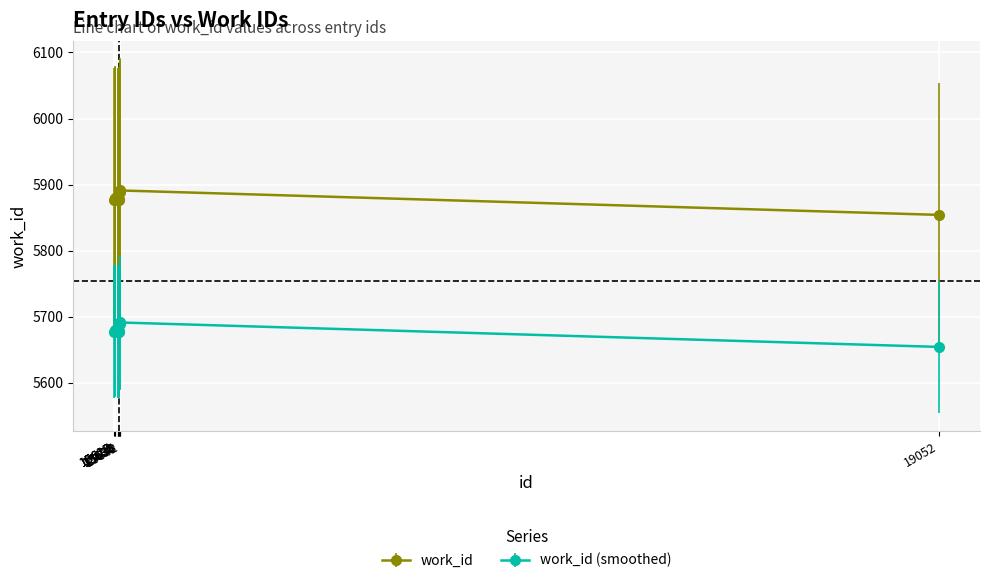

What is the maximum value shown in the chart?

5891